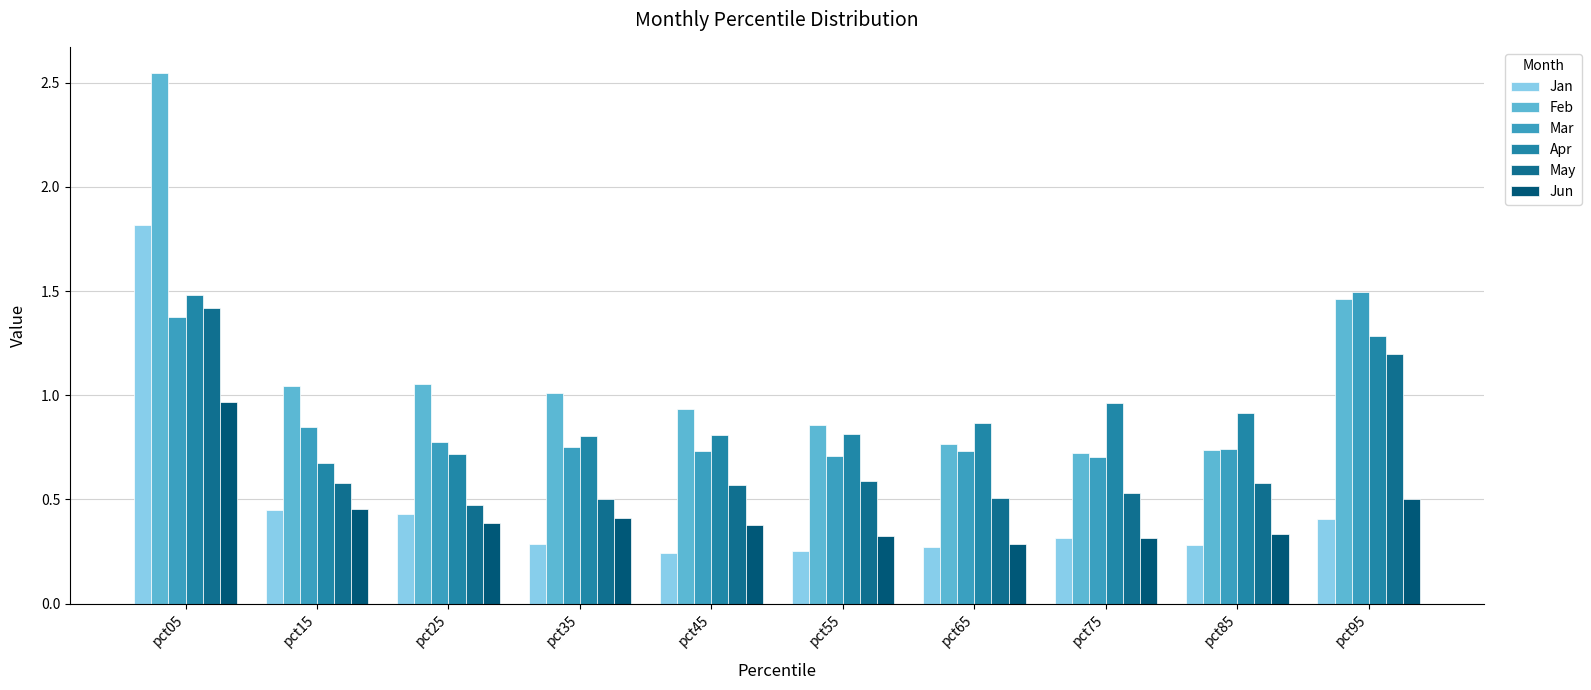

Which series has the largest range (max minus min)?

Feb